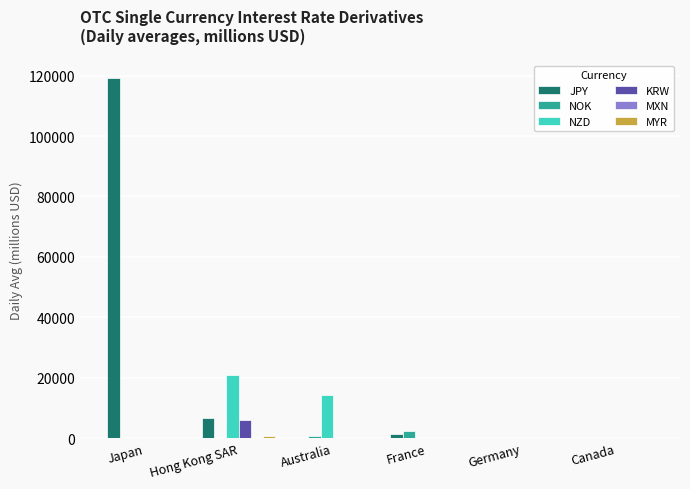

What is the highest value of the NOK series?

2519.2